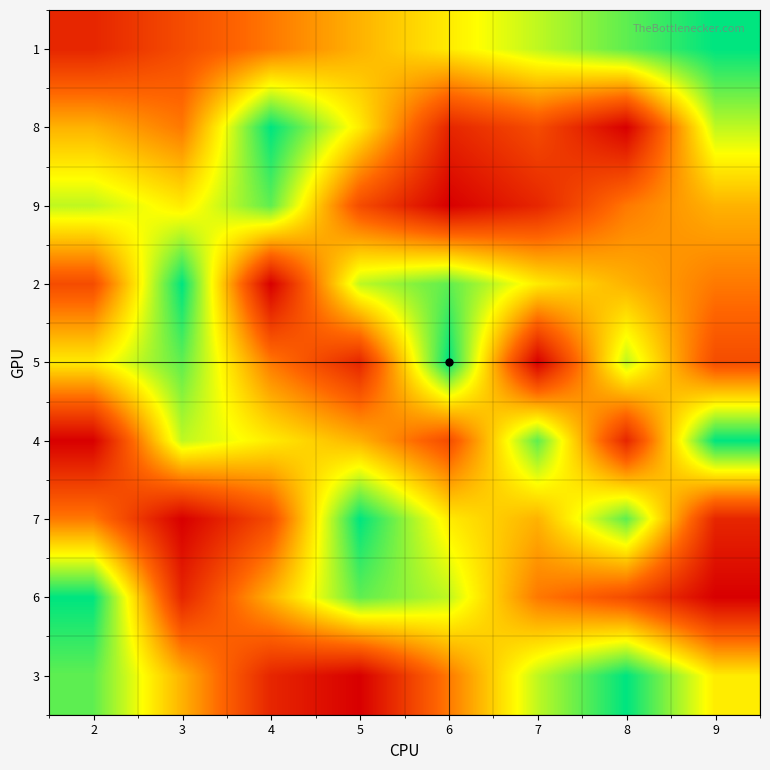

Reading left to right, transcribe all the data shown in this chart.

1: 2=2	3=3	4=4	5=5	6=6	7=7	8=8	9=9
8: 2=5	3=4	4=9	5=6	6=2	7=3	8=1	9=7
9: 2=7	3=6	4=8	5=3	6=1	7=2	8=4	9=5
2: 2=3	3=9	4=1	5=7	6=8	7=6	8=5	9=4
5: 2=6	3=8	4=4	5=2	6=9	7=1	8=7	9=3
4: 2=1	3=7	4=6	5=5	6=3	7=8	8=2	9=9
7: 2=4	3=1	4=3	5=9	6=6	7=5	8=8	9=2
6: 2=9	3=2	4=5	5=8	6=7	7=4	8=3	9=1
3: 2=8	3=5	4=2	5=1	6=4	7=7	8=9	9=6